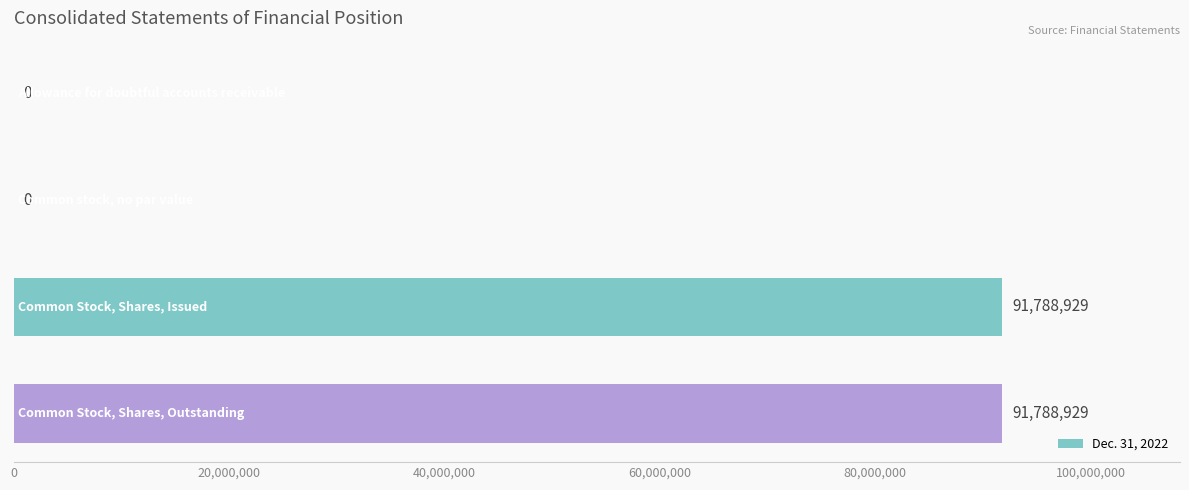

What is the maximum value shown in the chart?

91788929